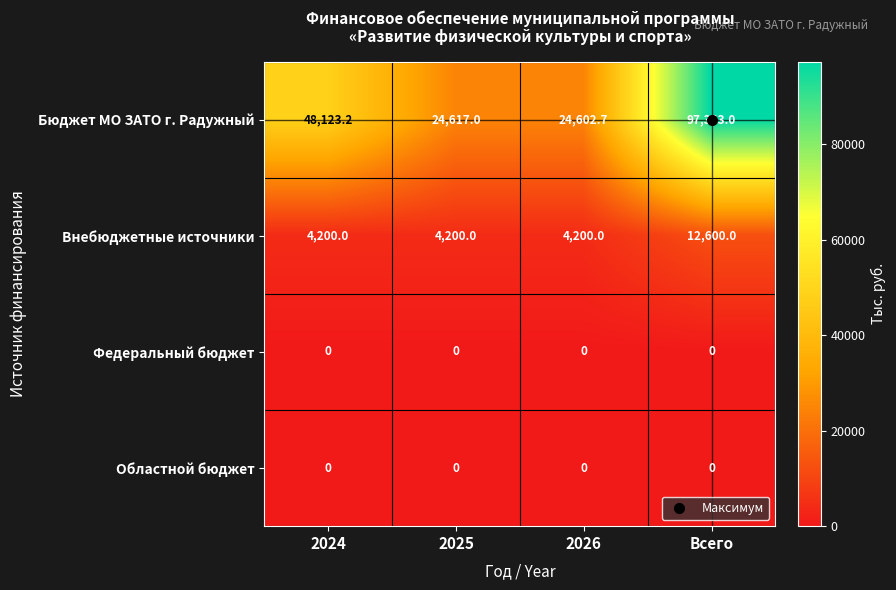

True or false: Бюджет МО ЗАТО г. Радужный has a value of 24617.0 at 2025.

True